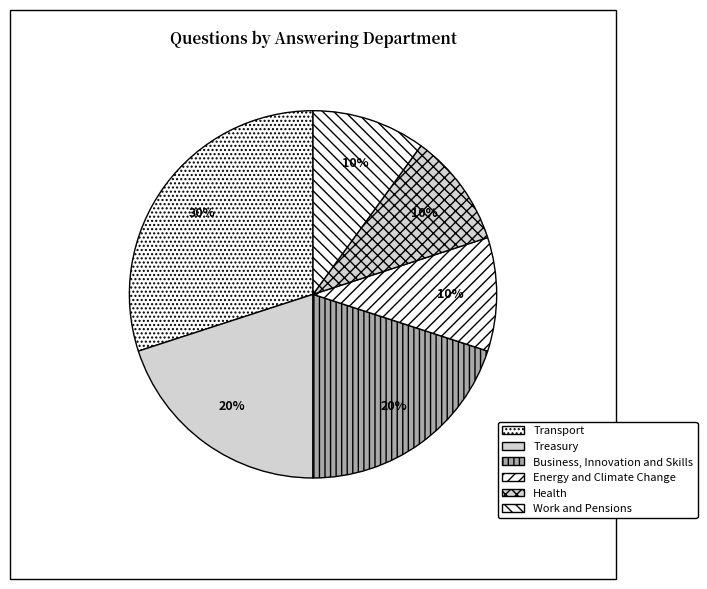

Does Business, Innovation and Skills represent more than half of the total?

No